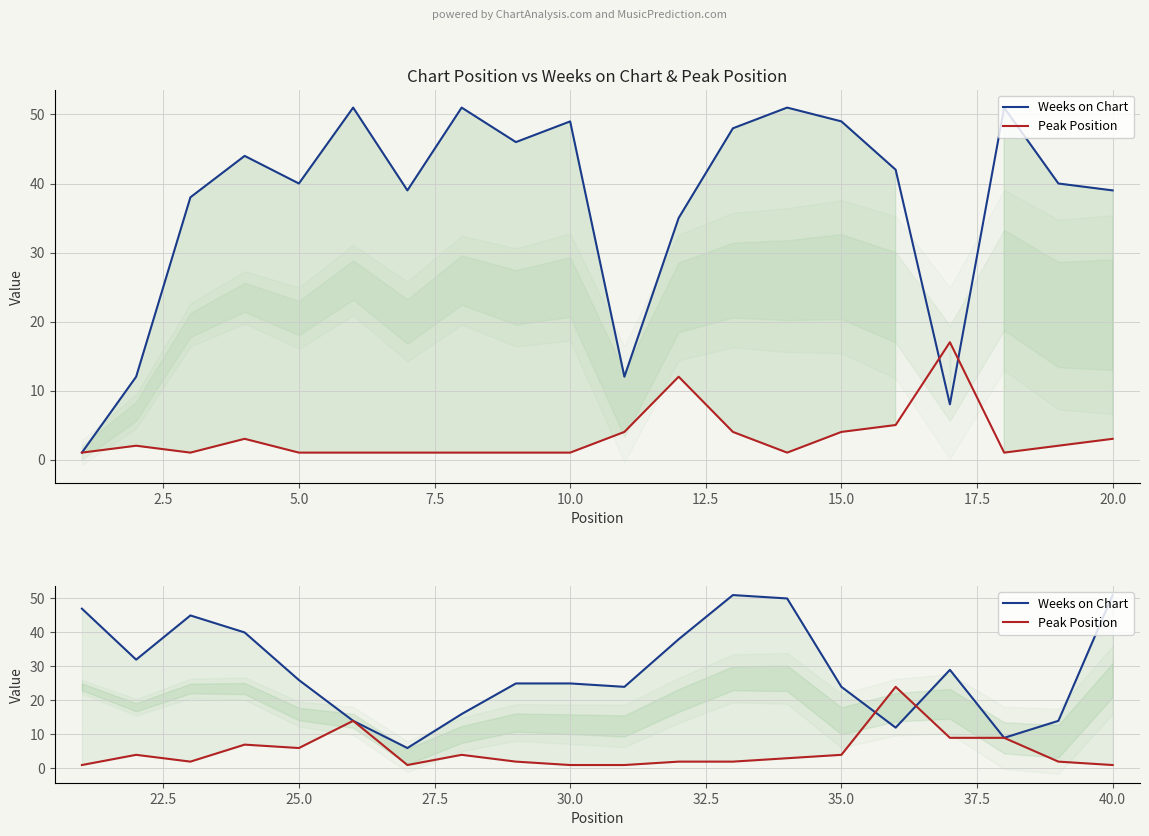

True or false: Weeks on Chart and Peak Position cross at least once.

True